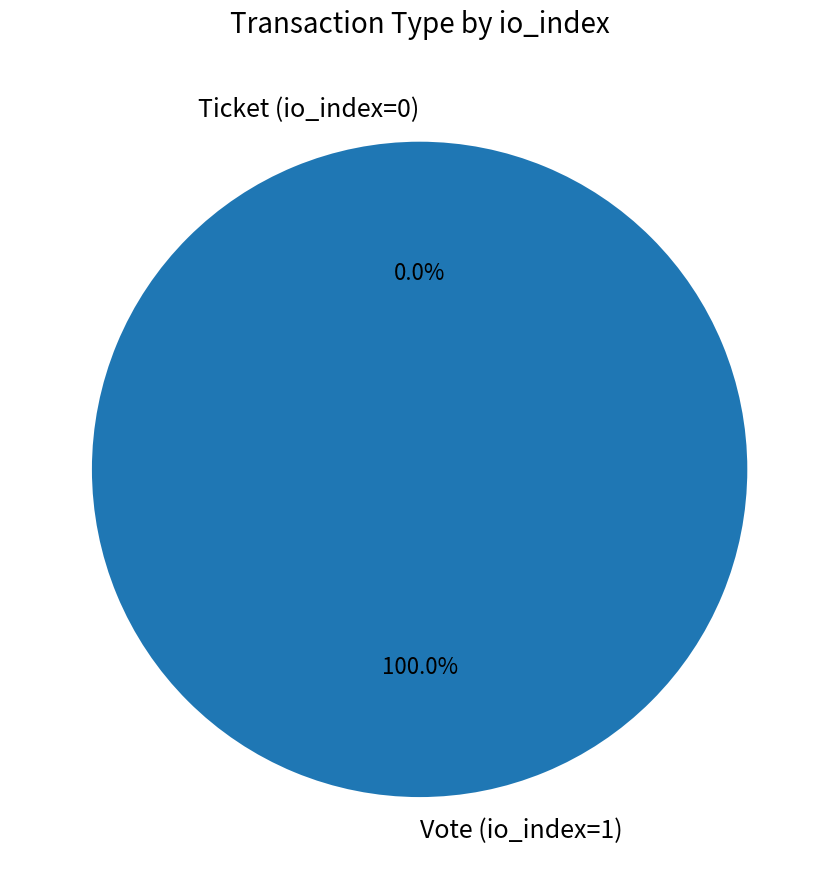

How many segments does this pie chart have?

2